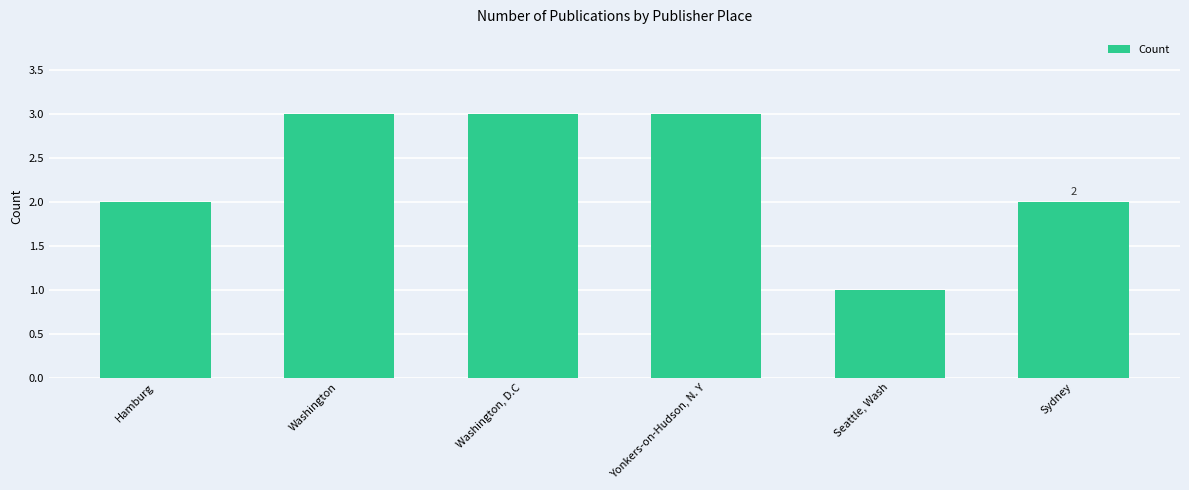

Count the number of data series in this chart.

1